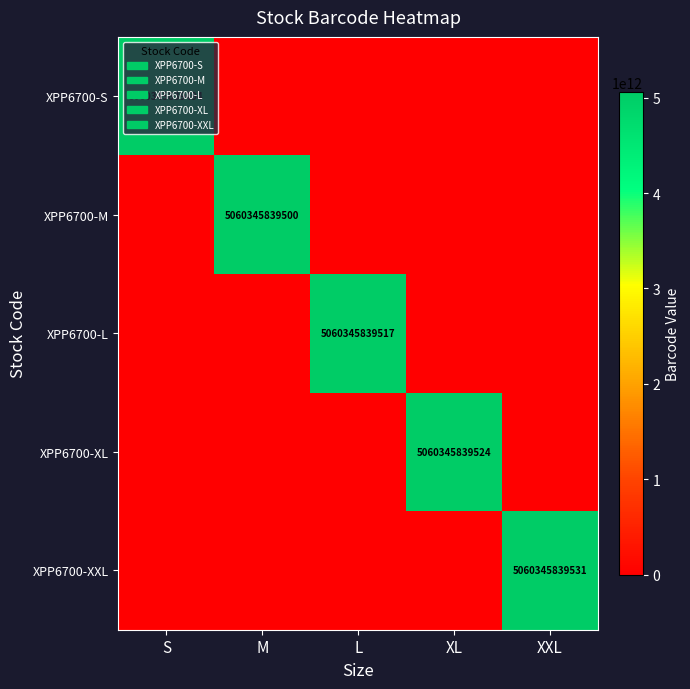

At which category is the sum across all series the highest?

XXL